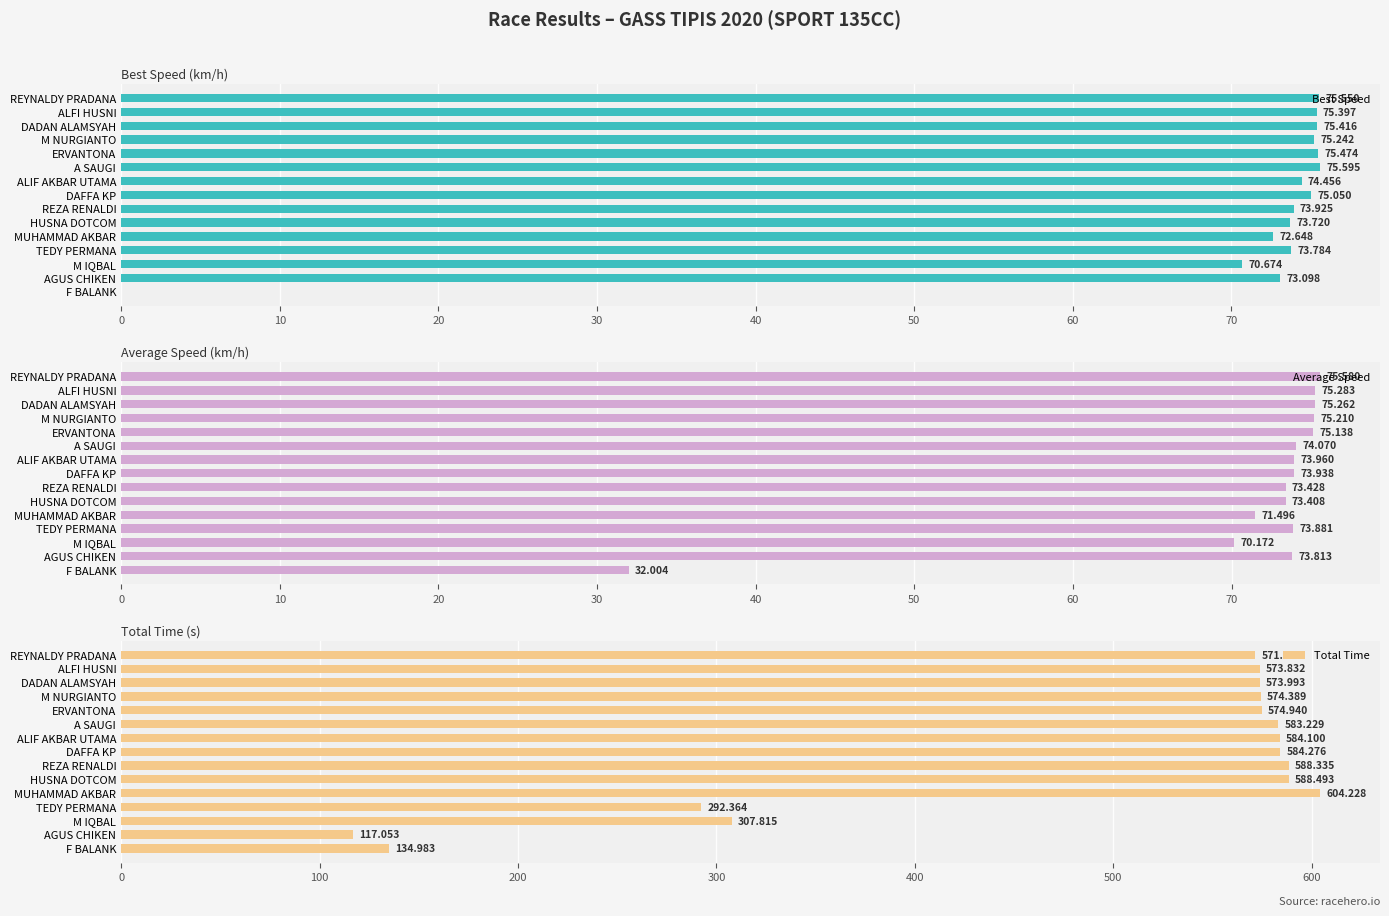

How many values in the Total Time series exceed 574?

8